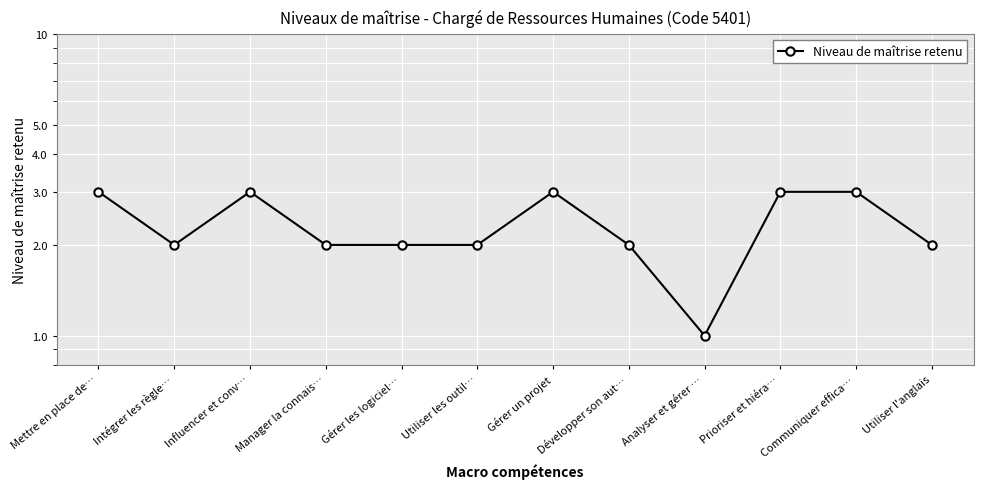

What is the label of the 5th point from the right?

Développer son aut…